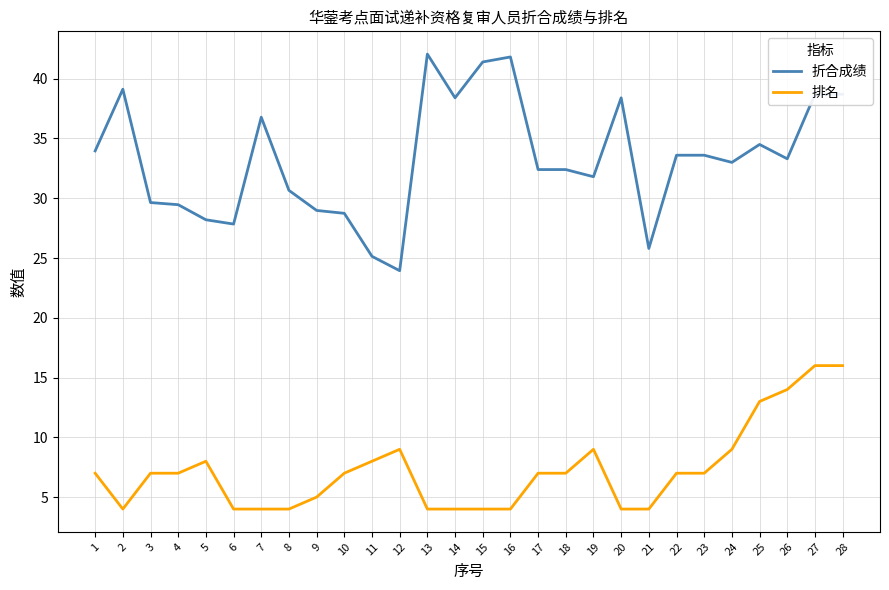

What is the smallest value displayed?

4.0